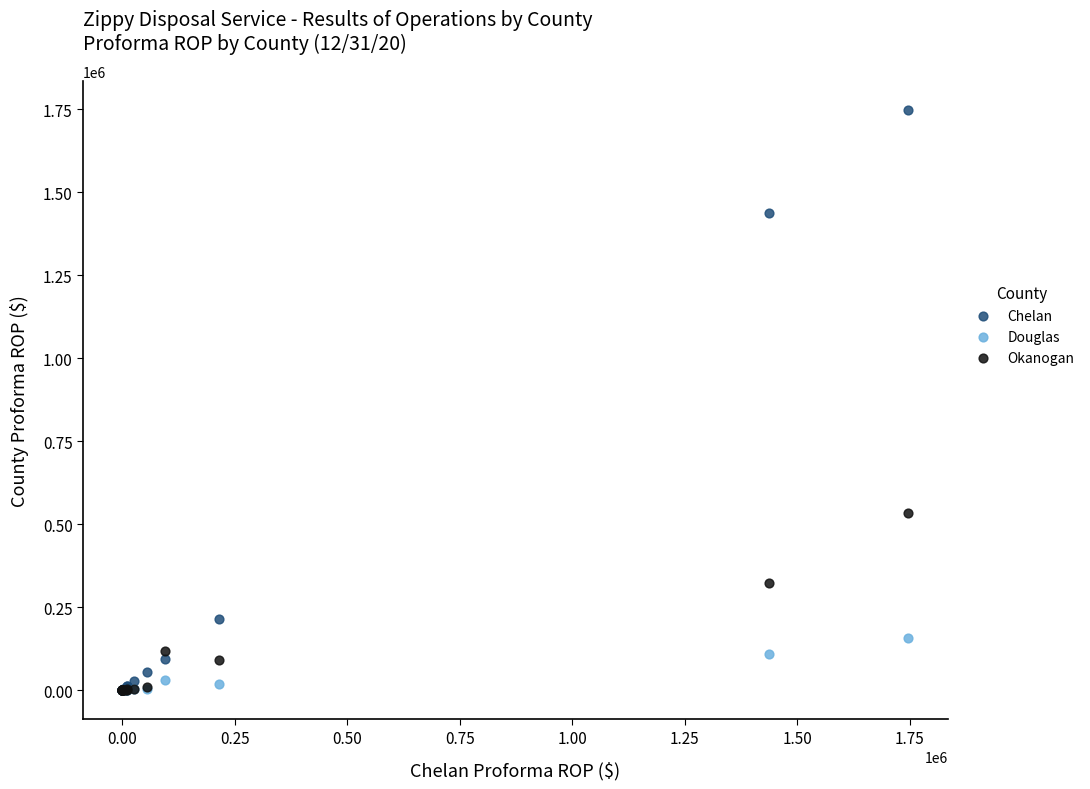

Which series has the widest spread of Y values?

Chelan